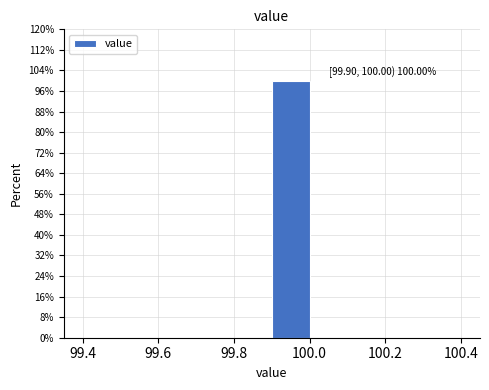

Which range on the x-axis has the tallest bar?

99.9 to 100.0